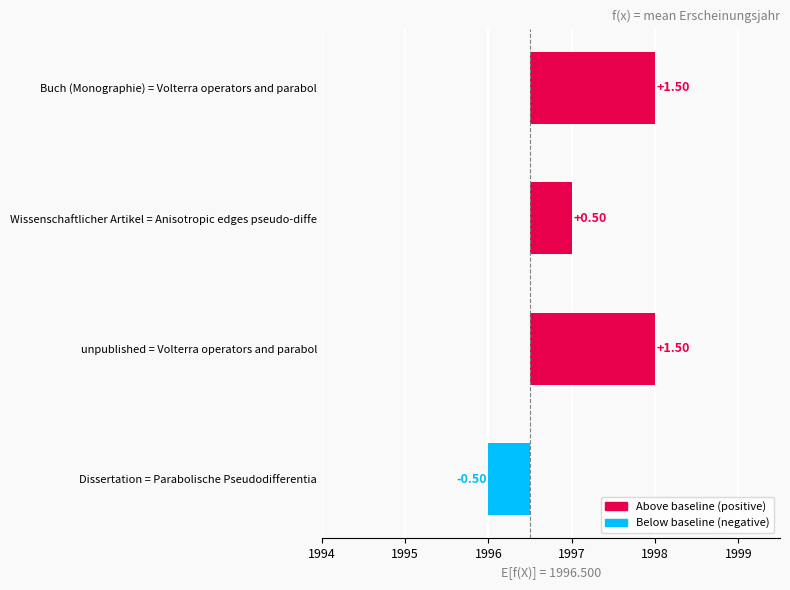

What is the maximum value shown in the chart?

1998